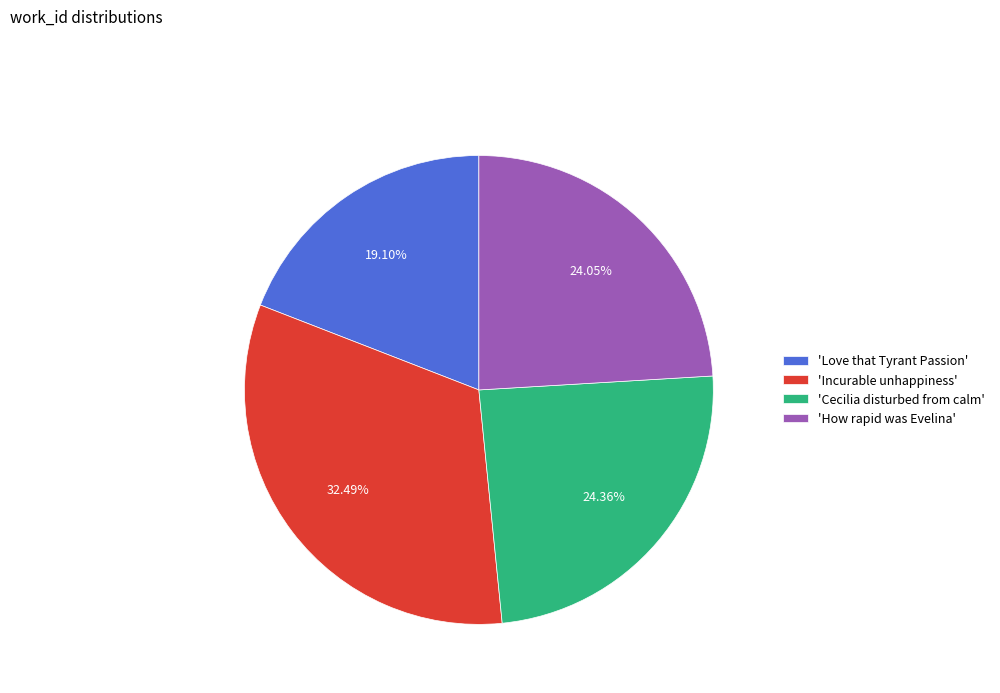

Is there any slice that represents more than half of the pie?

No